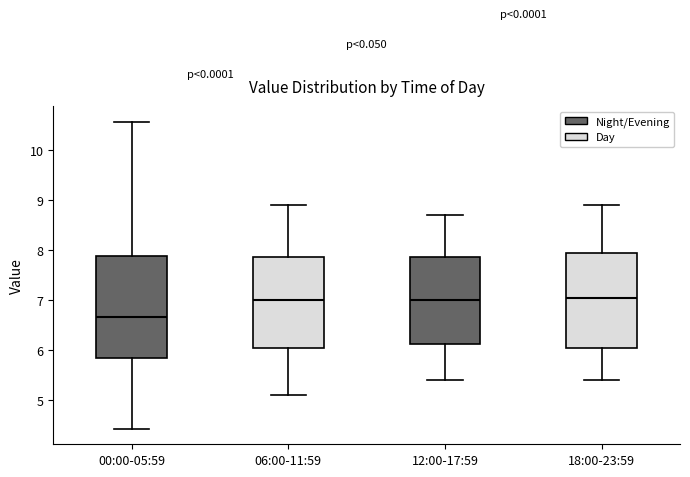

Which box has the lowest median line?

00:00-05:59